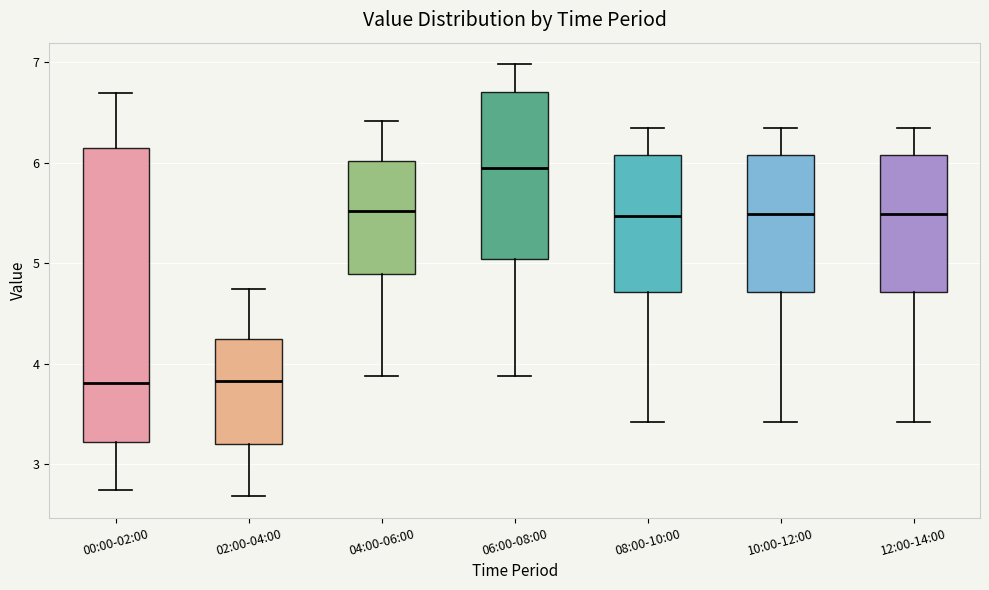

Reading left to right, transcribe this box plot: for each box, give where its median line is, the range the box spans, and where its two whiskers end, as read against the y-axis. The values are not printed on the chart, so give them approximately, as read against the axis.

00:00-02:00: median 3.8, box 3.2 to 6.1, whiskers 2.7 to 6.7
02:00-04:00: median 3.8, box 3.2 to 4.2, whiskers 2.7 to 4.7
04:00-06:00: median 5.5, box 4.9 to 6.0, whiskers 3.9 to 6.4
06:00-08:00: median 6.0, box 5.0 to 6.7, whiskers 3.9 to 7.0
08:00-10:00: median 5.5, box 4.7 to 6.1, whiskers 3.4 to 6.4
10:00-12:00: median 5.5, box 4.7 to 6.1, whiskers 3.4 to 6.4
12:00-14:00: median 5.5, box 4.7 to 6.1, whiskers 3.4 to 6.4